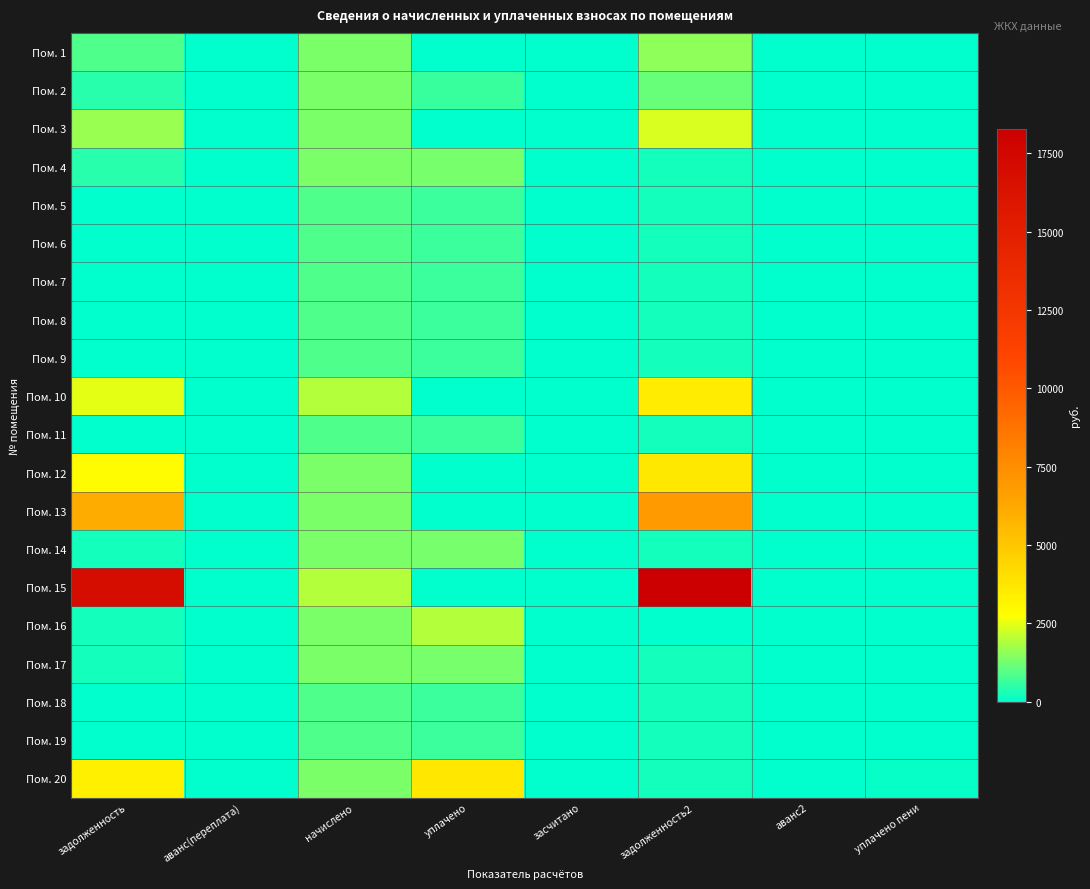

Which series has the widest spread of values?

Пом. 15